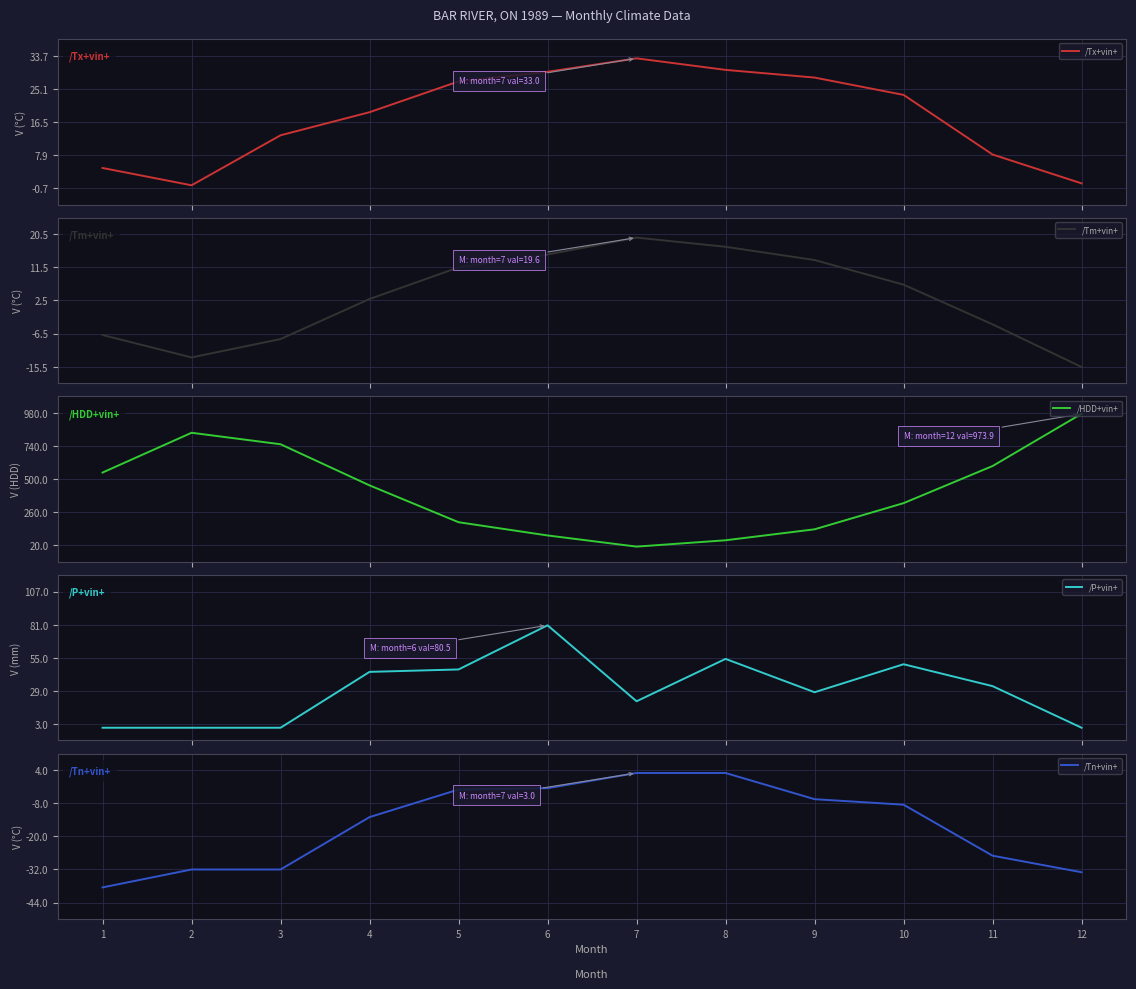

The /HDD+vin+ series shows 547.6 at 1. True or false?

True